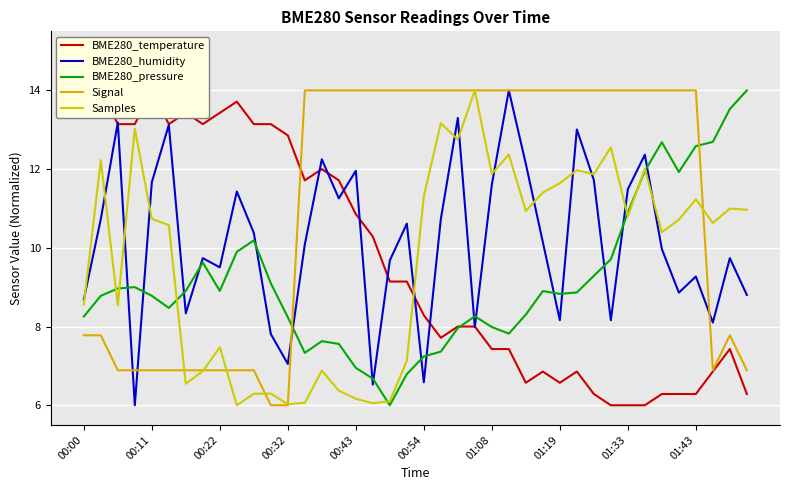

Reading left to right, extract all data points from this chart.

BME280_temperature: 14.0	14.0	13.1	13.1	14.0	13.1	13.4	13.1	13.4	13.7	13.1	13.1	12.9	11.7	12.0	11.7	10.9	10.3	9.1	9.1	8.3	7.7	8.0	8.0	7.4	7.4	6.6	6.9	6.6	6.9	6.3	6.0	6.0	6.0	6.3	6.3	6.3	6.9	7.4	6.3
BME280_humidity: 8.7	10.7	13.2	6.0	11.7	13.1	8.3	9.7	9.5	11.4	10.4	7.8	7.1	10.1	12.2	11.3	12.0	6.5	9.7	10.6	6.6	10.7	13.3	8.0	11.6	14.0	12.1	10.1	8.2	13.0	11.7	8.2	11.5	12.4	10.0	8.9	9.3	8.1	9.7	8.8
BME280_pressure: 8.3	8.8	9.0	9.0	8.8	8.5	8.9	9.6	8.9	9.9	10.2	9.1	8.2	7.3	7.6	7.6	7.0	6.7	6.0	6.8	7.2	7.4	8.0	8.3	8.0	7.8	8.3	8.9	8.8	8.9	9.3	9.7	10.9	12.0	12.7	11.9	12.6	12.7	13.5	14.0
Signal: 7.8	7.8	6.9	6.9	6.9	6.9	6.9	6.9	6.9	6.9	6.9	6.0	6.0	14.0	14.0	14.0	14.0	14.0	14.0	14.0	14.0	14.0	14.0	14.0	14.0	14.0	14.0	14.0	14.0	14.0	14.0	14.0	14.0	14.0	14.0	14.0	14.0	6.9	7.8	6.9
Samples: 8.6	12.2	8.5	13.0	10.7	10.6	6.5	6.9	7.5	6.0	6.3	6.3	6.0	6.1	6.9	6.4	6.2	6.1	6.1	7.1	11.3	13.2	12.8	14.0	11.9	12.4	10.9	11.4	11.6	12.0	11.9	12.6	10.8	12.0	10.4	10.7	11.2	10.6	11.0	11.0